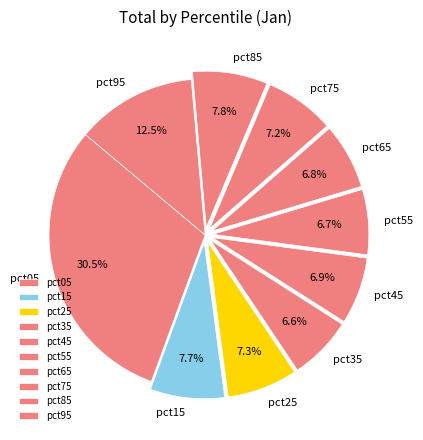

Which has a higher value, pct75 or pct05?

pct05